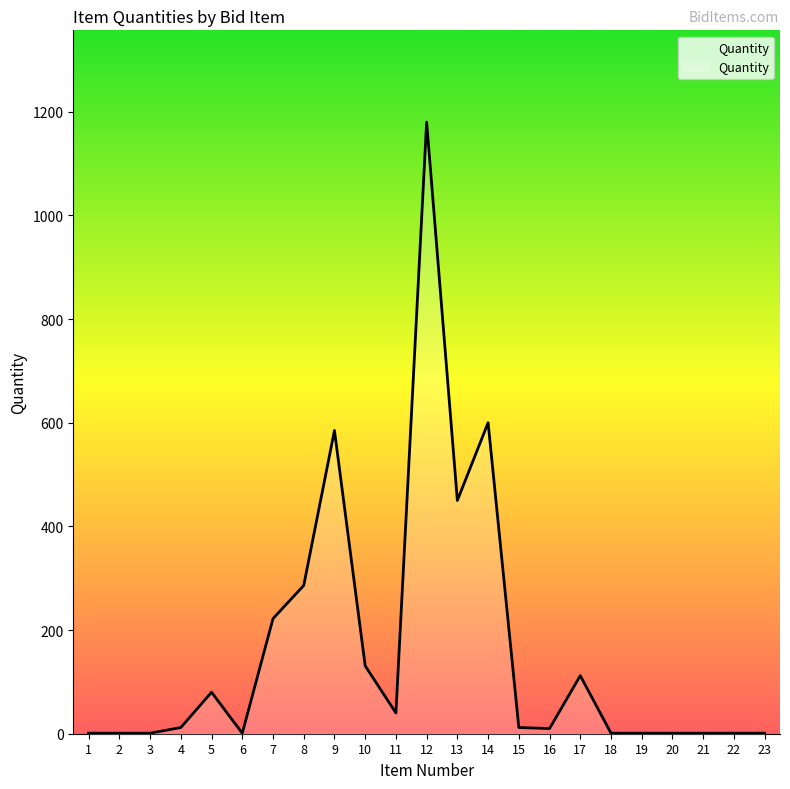

True or false: the data shows 450 at 13.

True